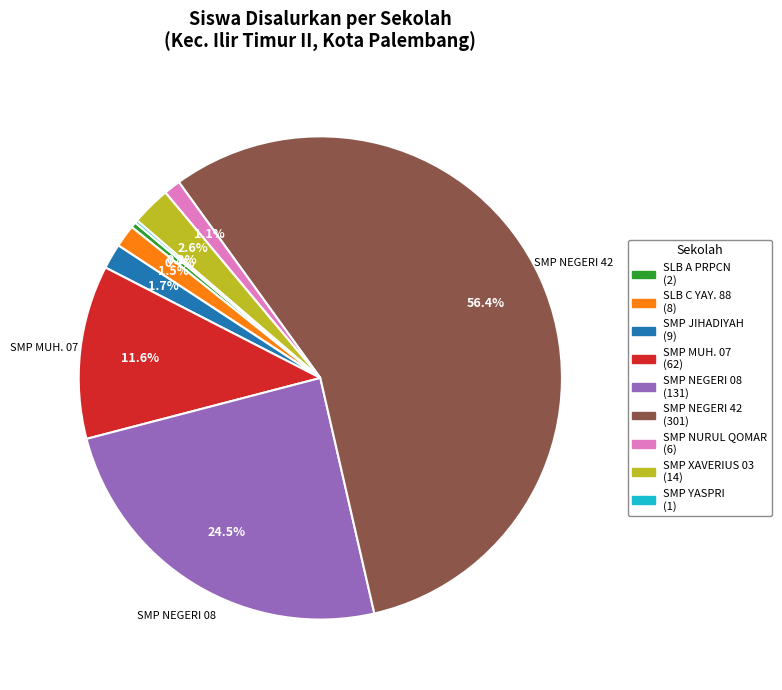

Is there a majority slice in this chart?

Yes